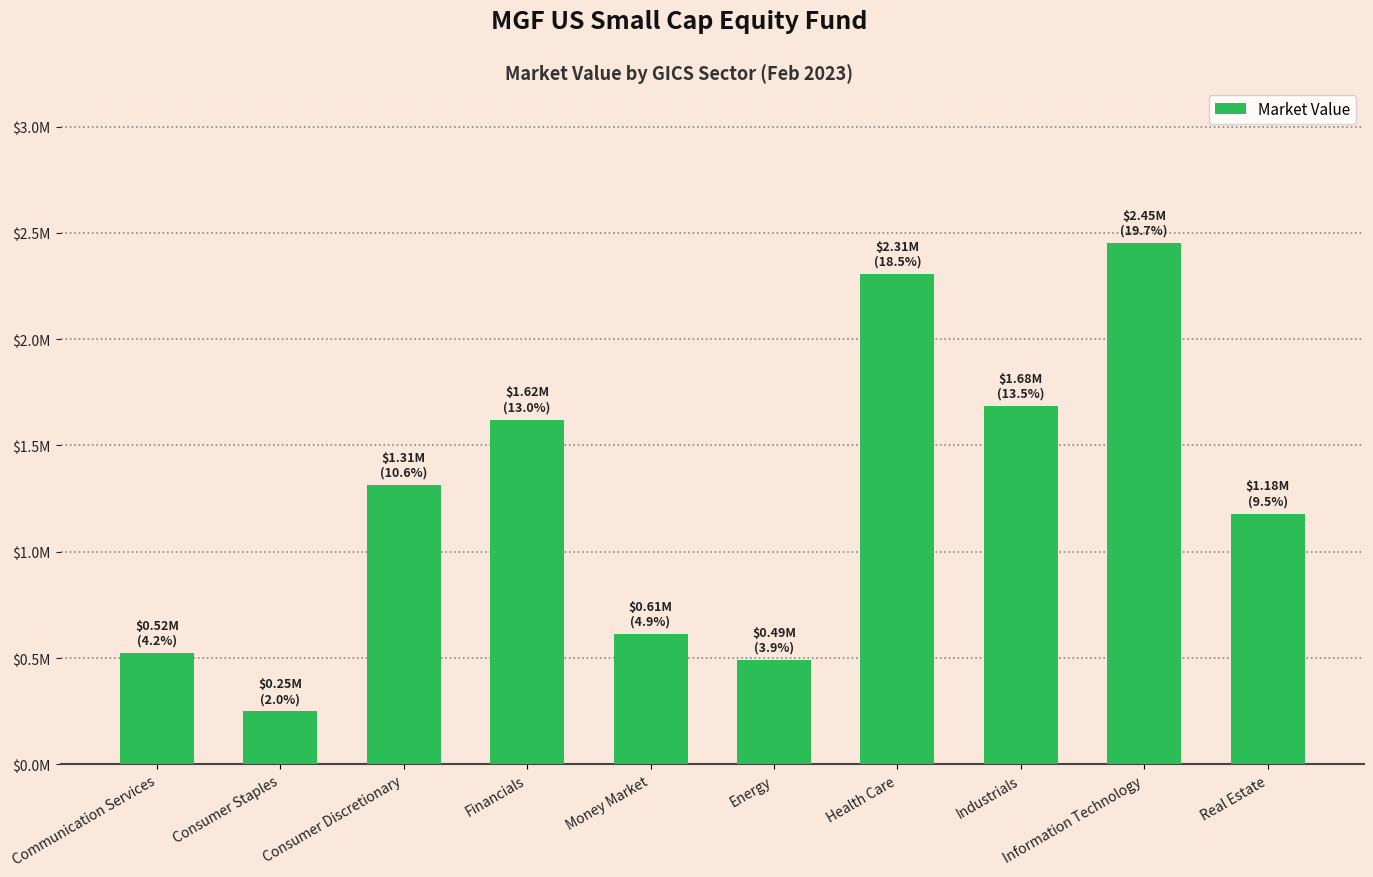

List the labels in order of value, smallest first.

Consumer Staples, Energy, Communication Services, Money Market, Real Estate, Consumer Discretionary, Financials, Industrials, Health Care, Information Technology